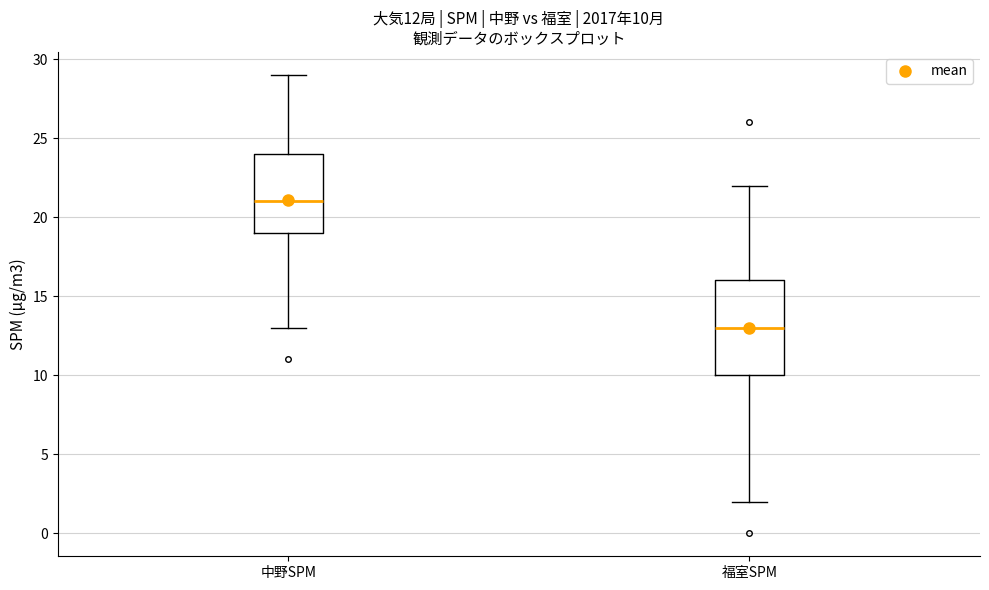

Which box is the tallest, from its lower edge to its upper edge?

福室SPM